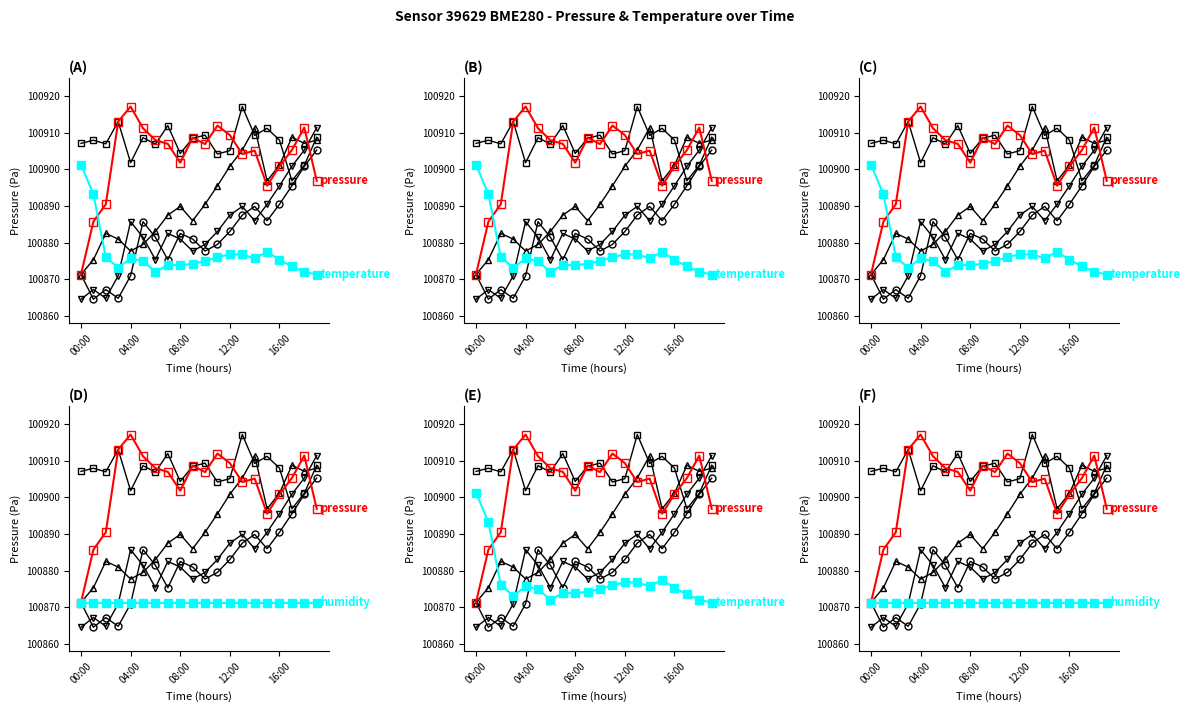

Rank the series by their average value, from lowest to highest.

temperature, pressure